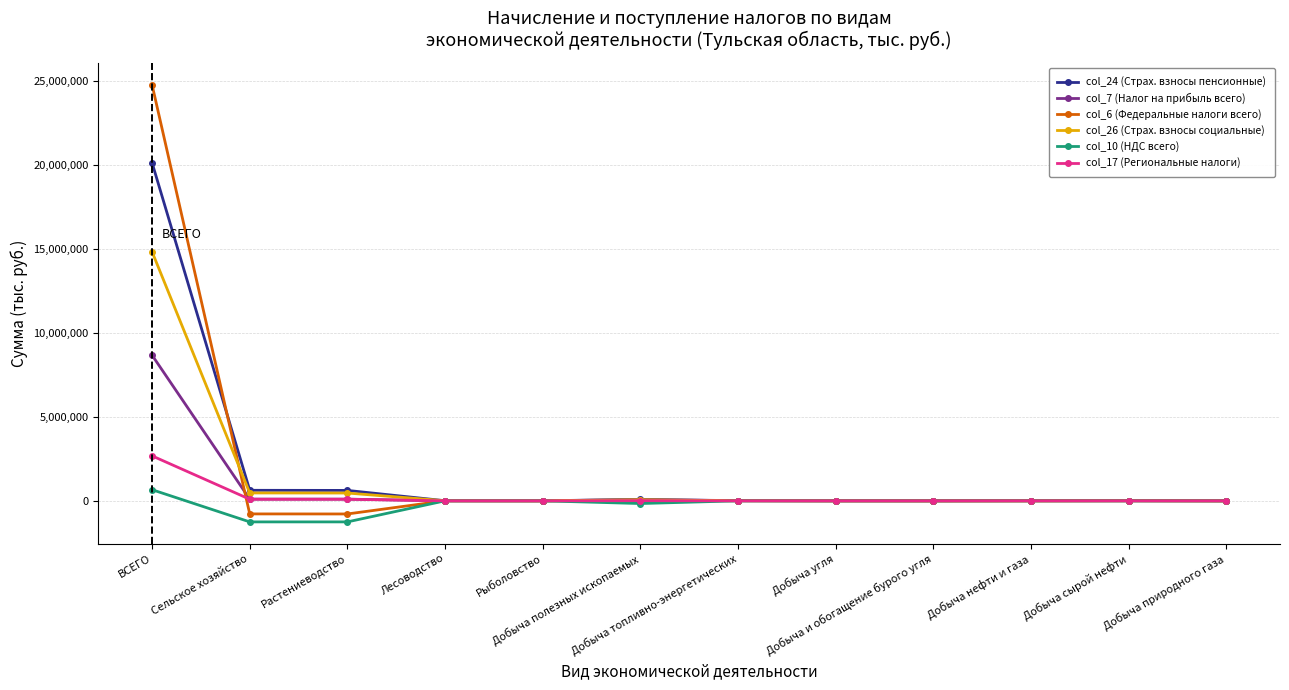

How many lines are shown in the chart?

6